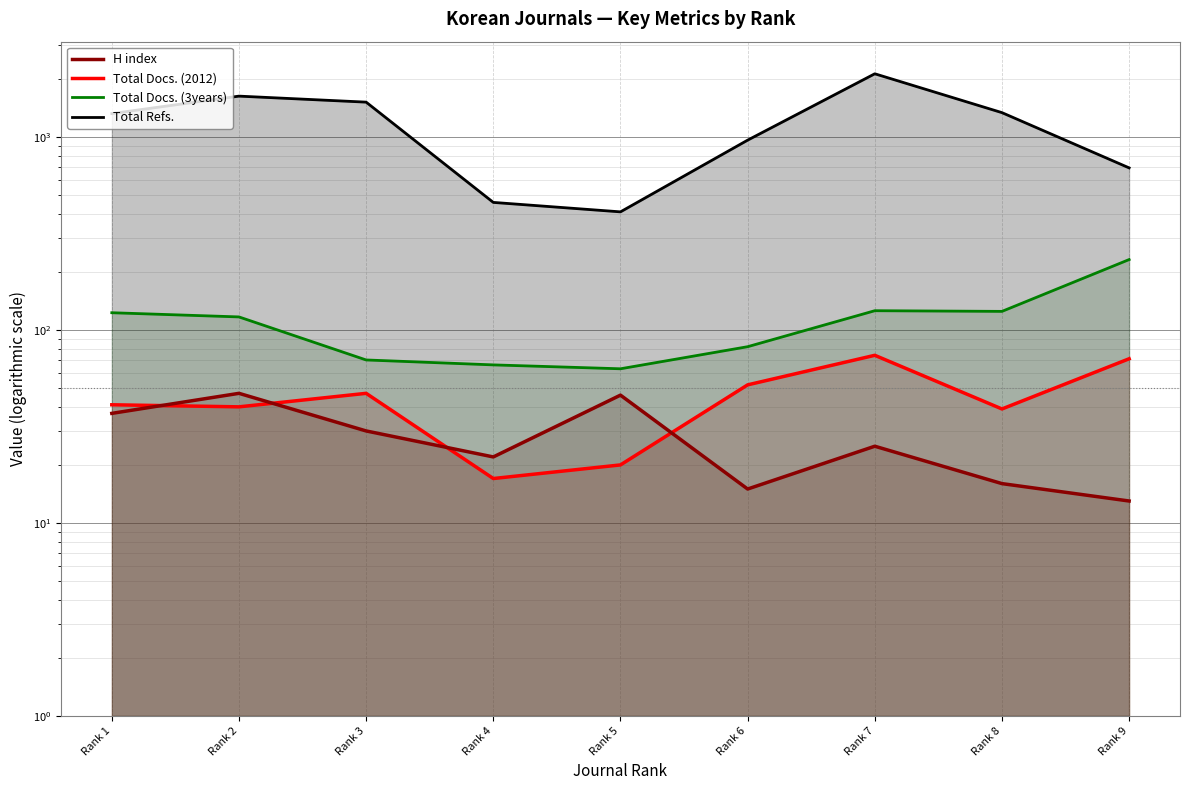

True or false: Total Docs. (3years) has more than 1 interior local peaks.

False